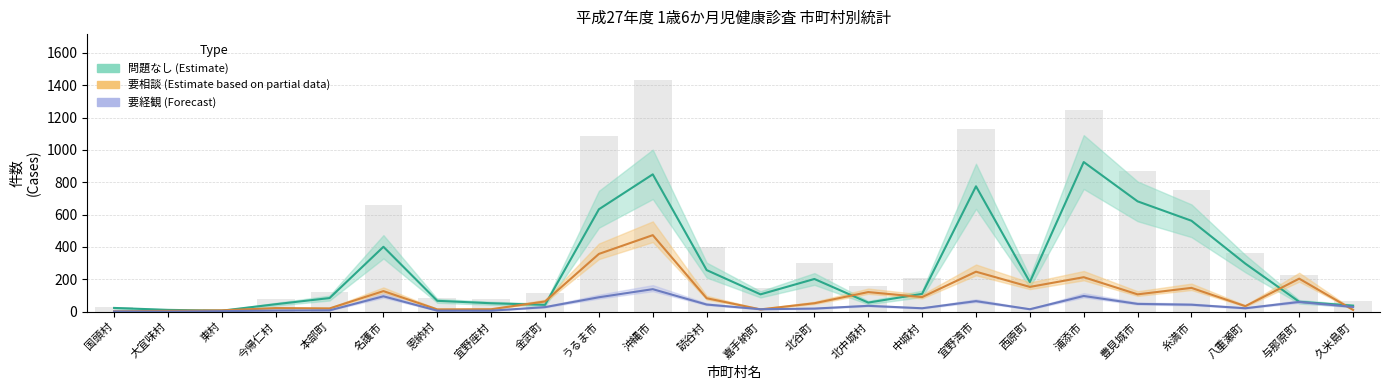

List the series in order of their peak value, highest first.

受診者数, 問題なし (Estimate), 要相談 (Estimate partial), 要経観 (Forecast)